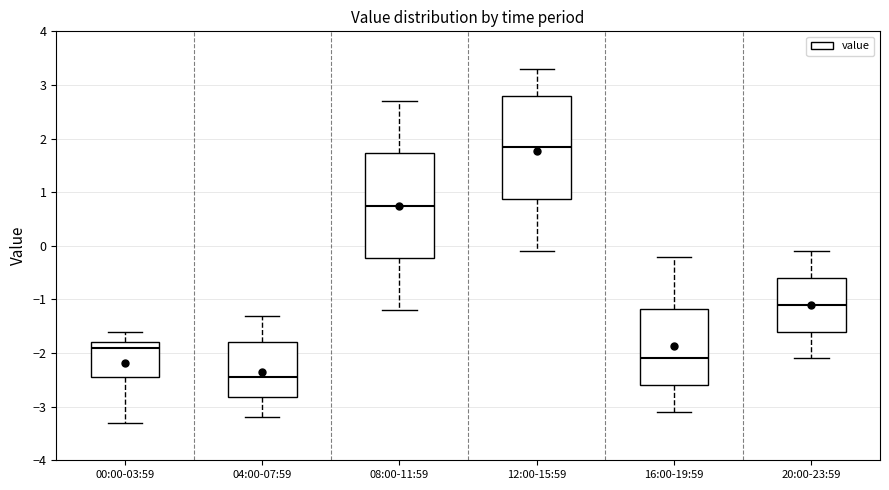

Which box's median line is the lowest?

04:00-07:59